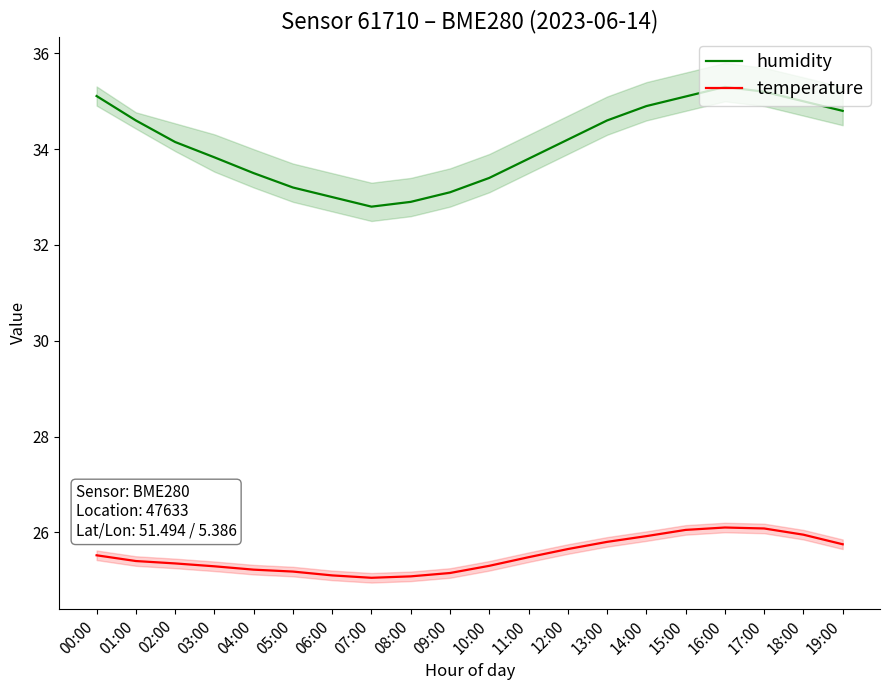

What is the label of the 6th point from the right?

14:00